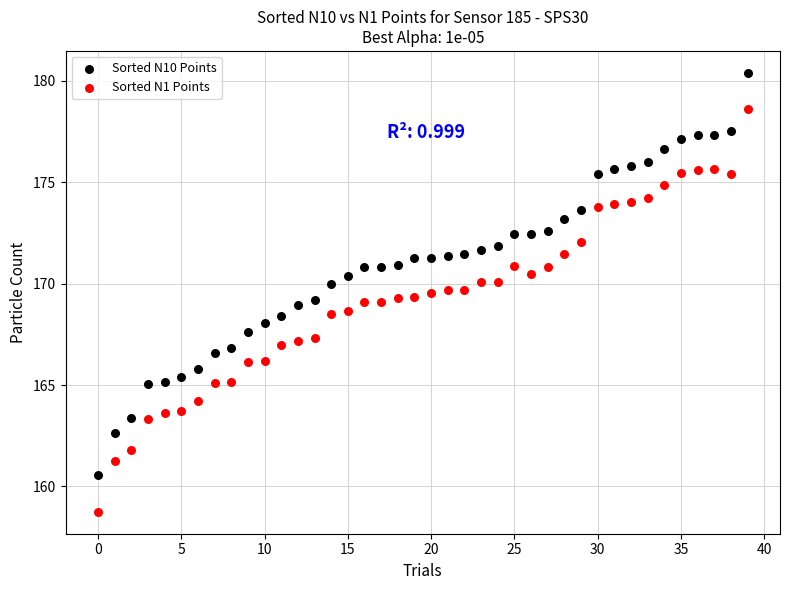

Which series has the widest spread of Y values?

Sorted N1 Points